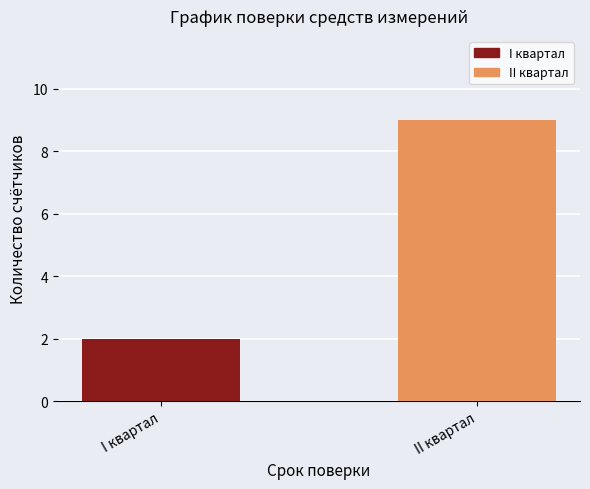

Reading left to right, what are all the values shown in this chart?

I квартал=2	II квартал=9